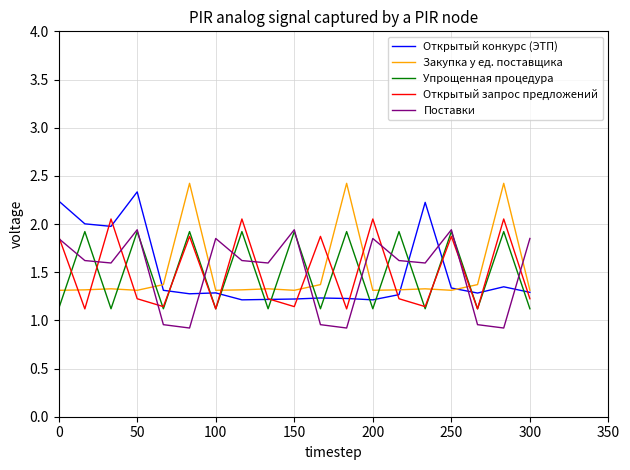

Is this an area chart (filled region under the line)?

No